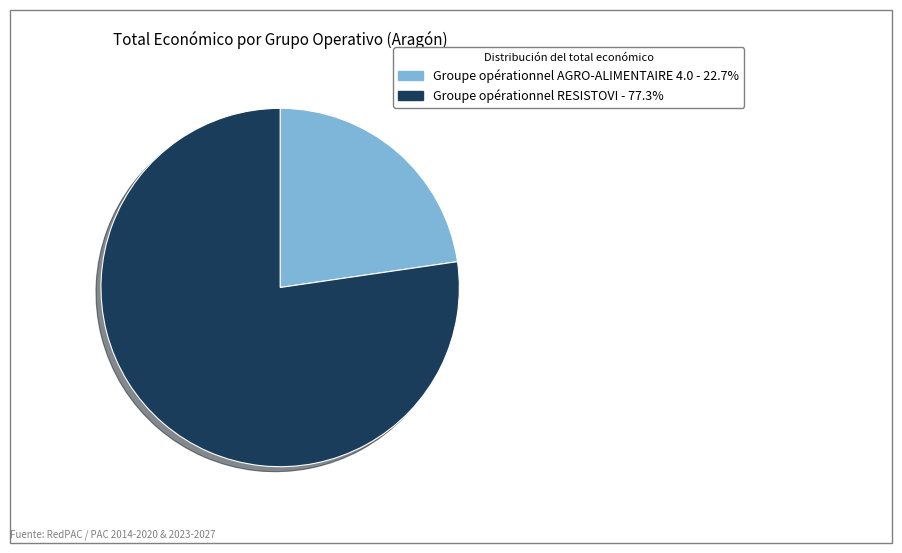

True or false: Groupe opérationnel RESISTOVI accounts for 77% of the total.

True